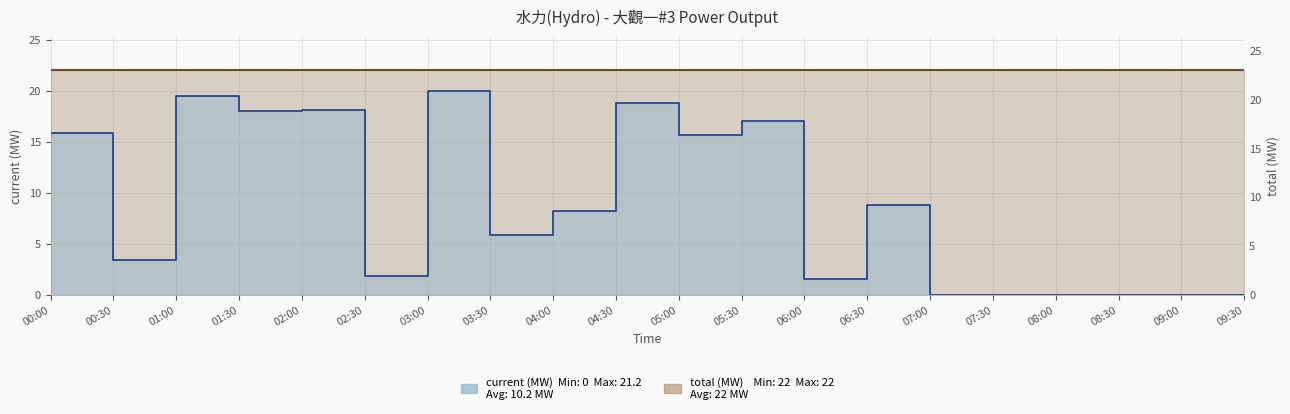

Reading right to left, what are all the values shown in this chart?

0.0	0.0	0.0	0.0	0.0	0.0	8.8	1.5	17.0	15.7	18.8	8.2	5.9	20.0	1.8	18.1	18.0	19.5	3.4	15.9